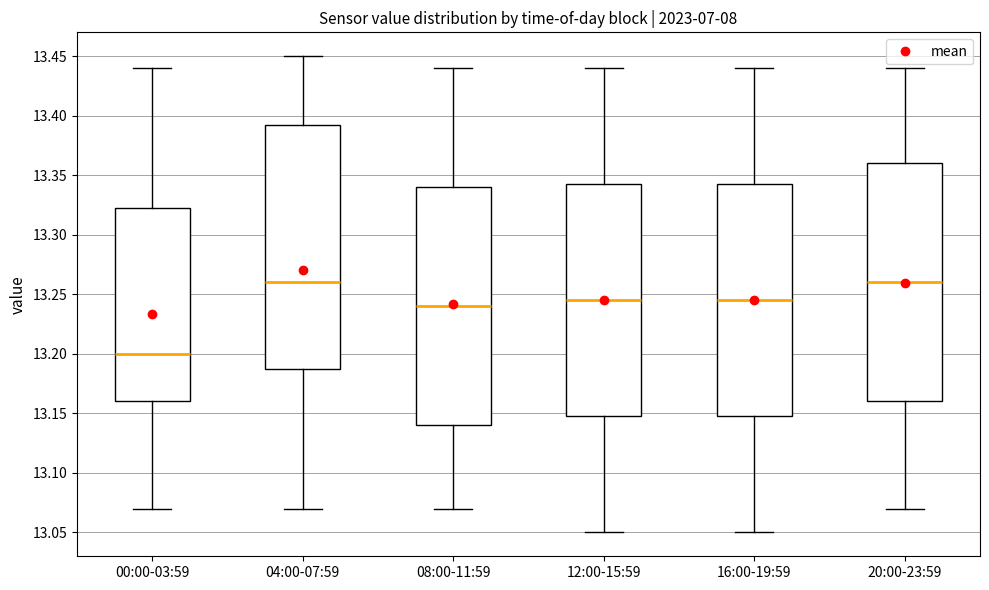

Reading left to right, read every box against the y-axis: the position of its median line, the range the box covers, and the ends of its whiskers. The values are not printed on the chart, so give them approximately, as read against the axis.

00:00-03:59: median 13.200, box 13.160 to 13.325, whiskers 13.070 to 13.440
04:00-07:59: median 13.260, box 13.190 to 13.395, whiskers 13.070 to 13.450
08:00-11:59: median 13.240, box 13.140 to 13.340, whiskers 13.070 to 13.440
12:00-15:59: median 13.245, box 13.150 to 13.345, whiskers 13.050 to 13.440
16:00-19:59: median 13.245, box 13.150 to 13.345, whiskers 13.050 to 13.440
20:00-23:59: median 13.260, box 13.160 to 13.360, whiskers 13.070 to 13.440